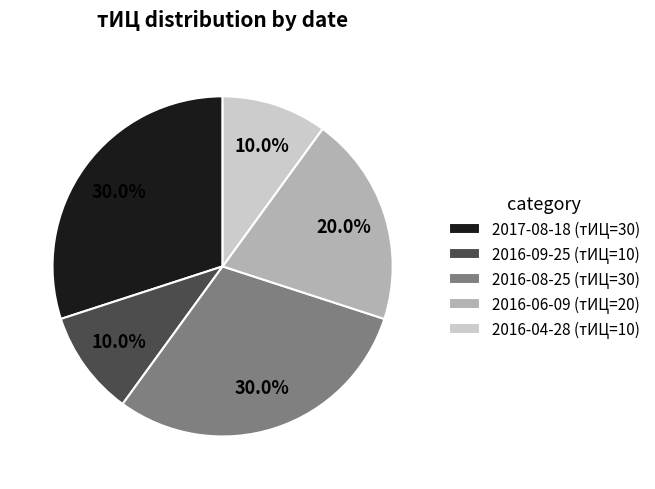

How many slices are in this pie chart?

5